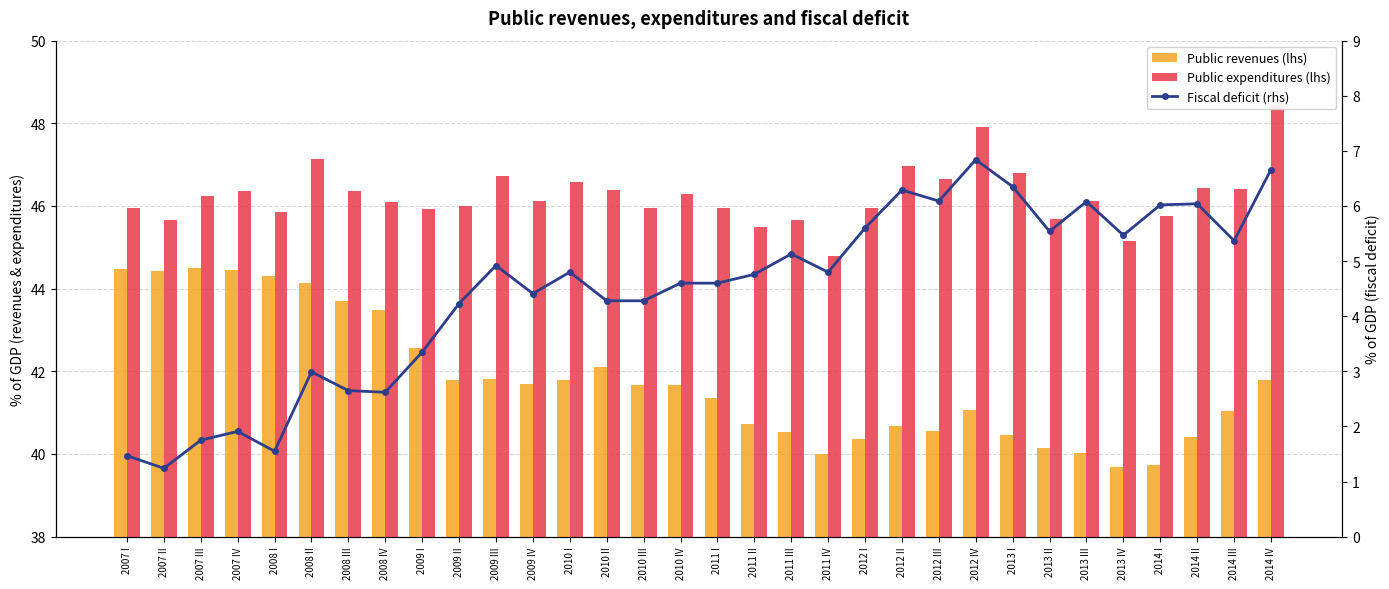

What position from the right is 2007 I?

32